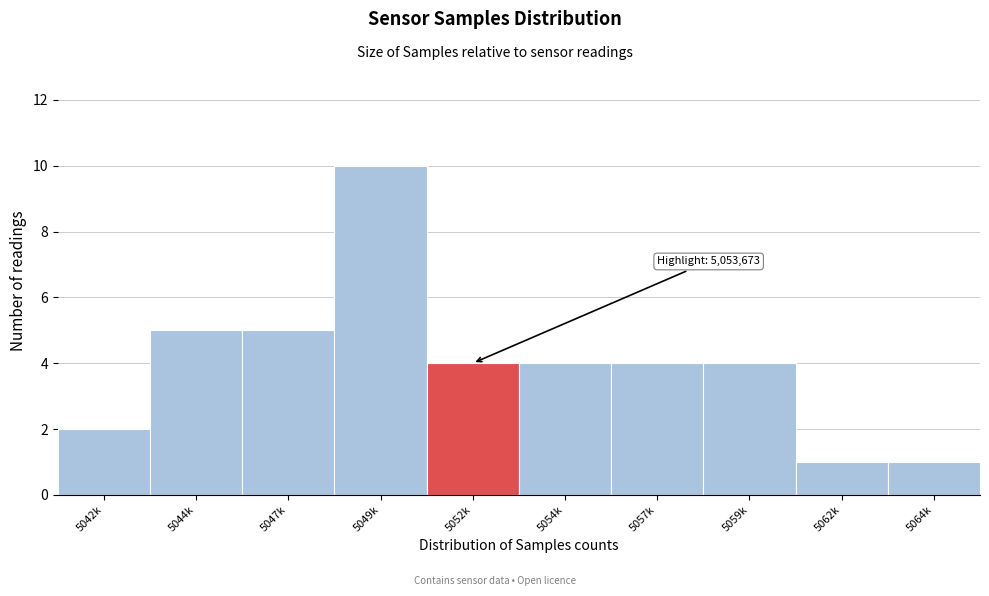

Reading right to left, transcribe all the data shown in this chart.

1	1	4	4	4	4	10	5	5	2